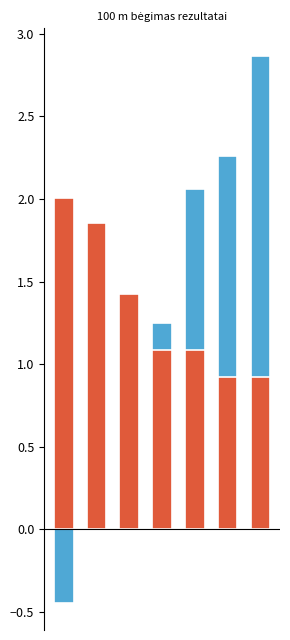

At how many categories does at least one series exceed 0?

7